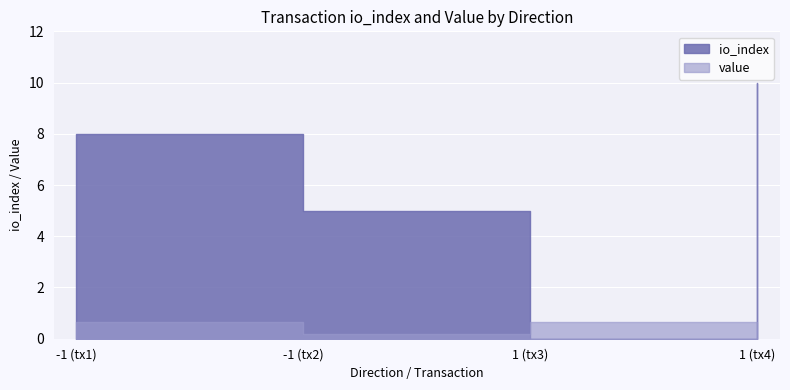

Which series has the widest spread of values?

io_index